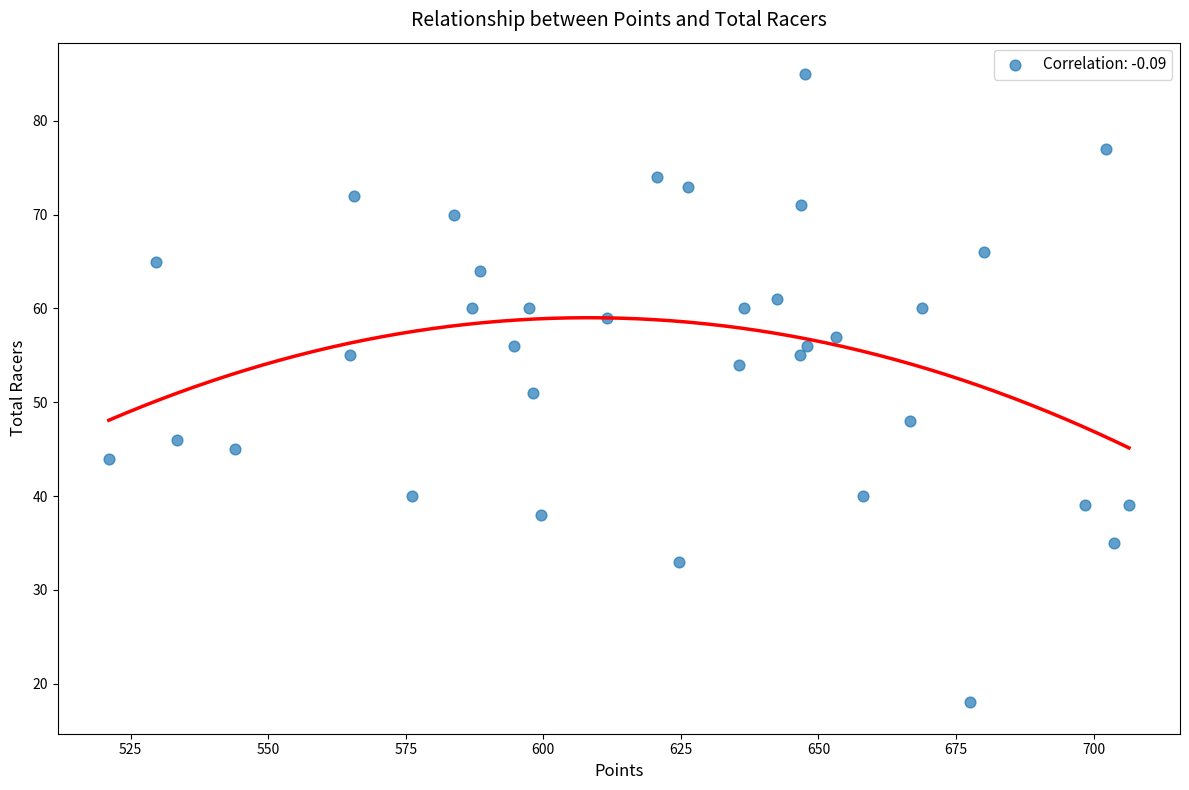

What is the range of Y values (max minus min)?

67